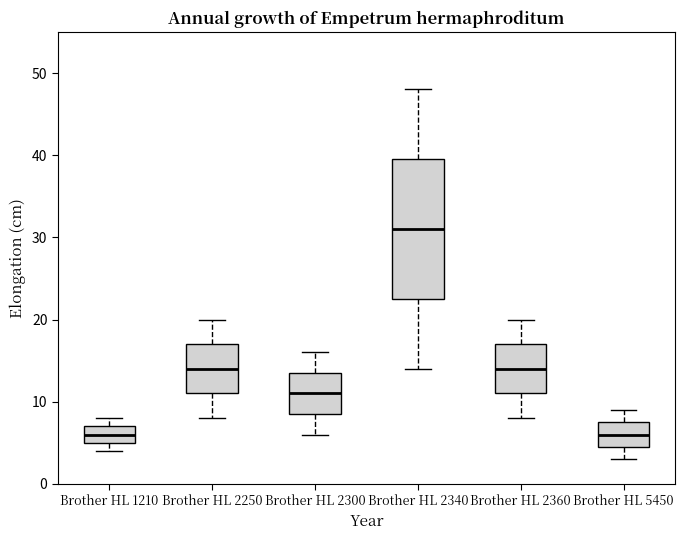

Reading left to right, read every box against the y-axis: the position of its median line, the range the box covers, and the ends of its whiskers. The values are not printed on the chart, so give them approximately, as read against the axis.

Brother HL 1210: median 6, box 5 to 7, whiskers 4 to 8
Brother HL 2250: median 14, box 11 to 17, whiskers 8 to 20
Brother HL 2300: median 11, box 9 to 14, whiskers 6 to 16
Brother HL 2340: median 31, box 23 to 40, whiskers 14 to 48
Brother HL 2360: median 14, box 11 to 17, whiskers 8 to 20
Brother HL 5450: median 6, box 5 to 8, whiskers 3 to 9